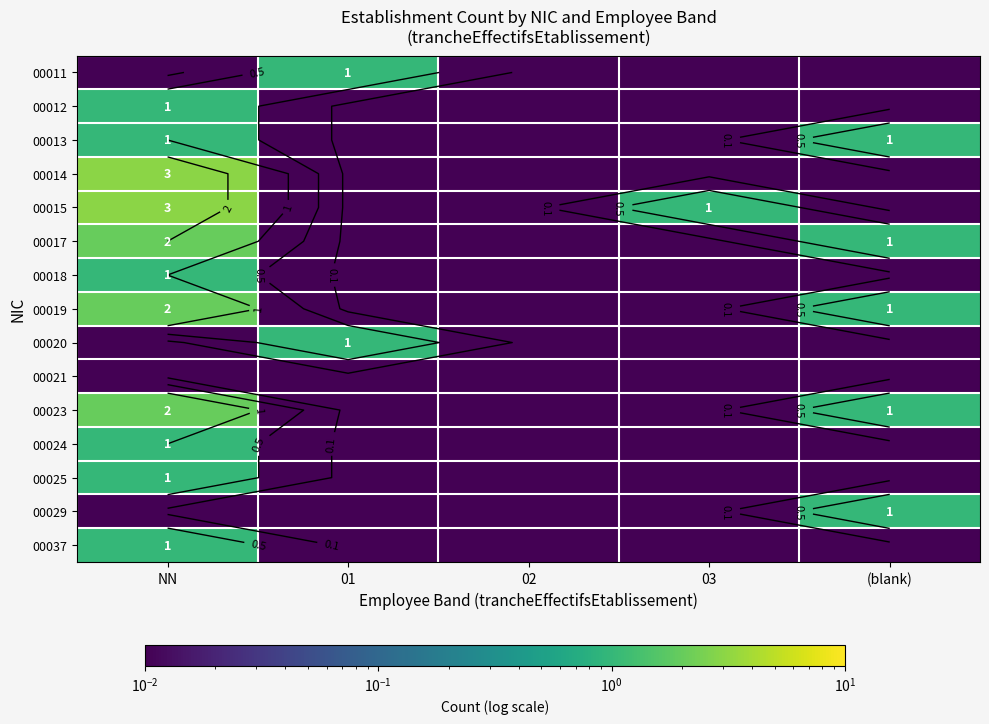

Is the value of 00012 at (blank) greater than the value of 00023 at 02?

No